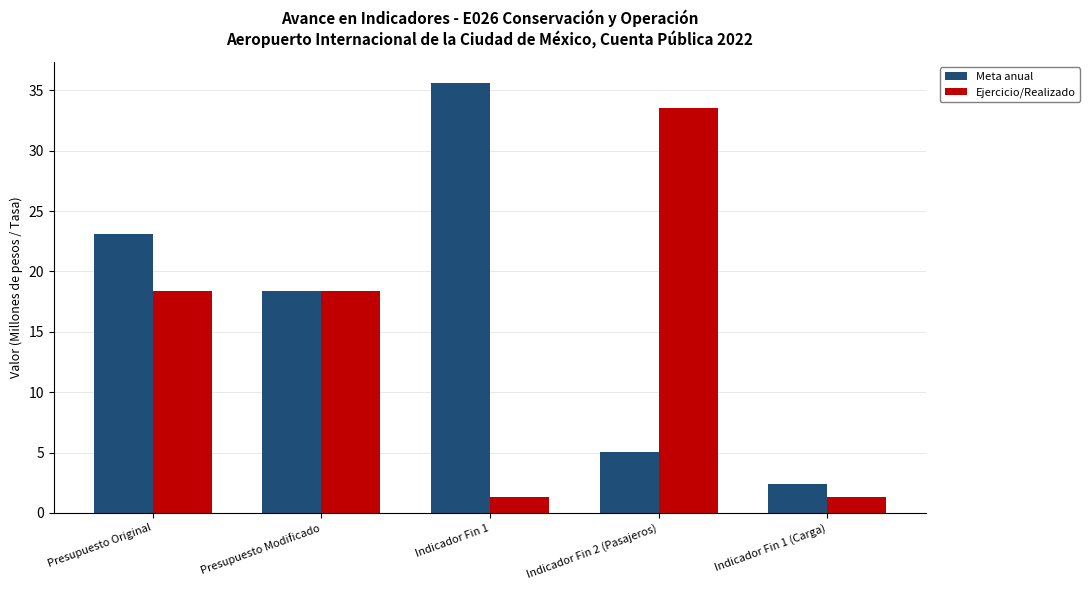

Which category has the highest value in the Meta anual series?

Indicador Fin 1